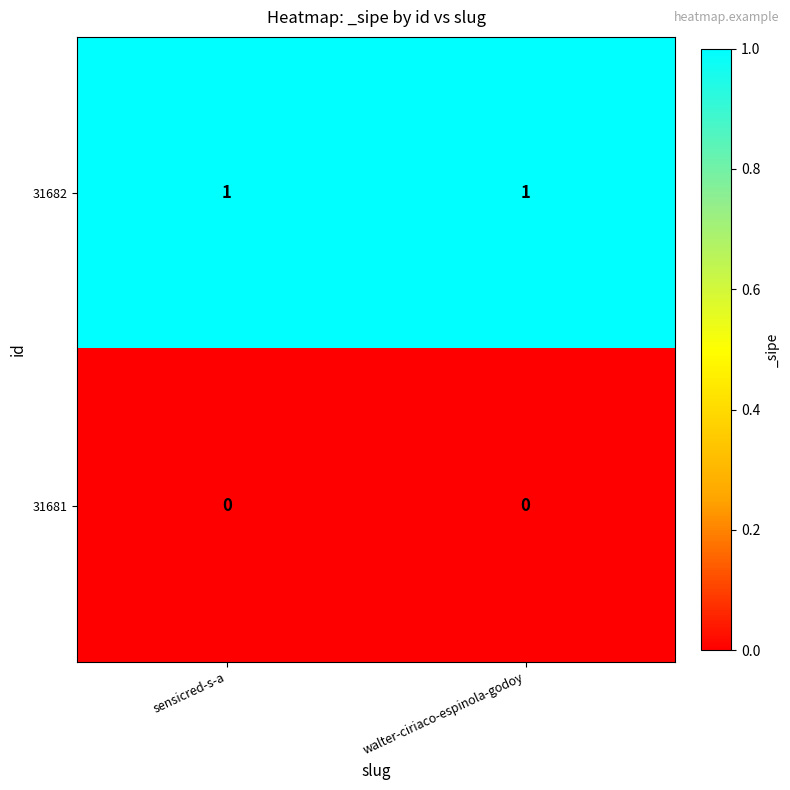

Rank the series by their average value, from lowest to highest.

31681, 31682